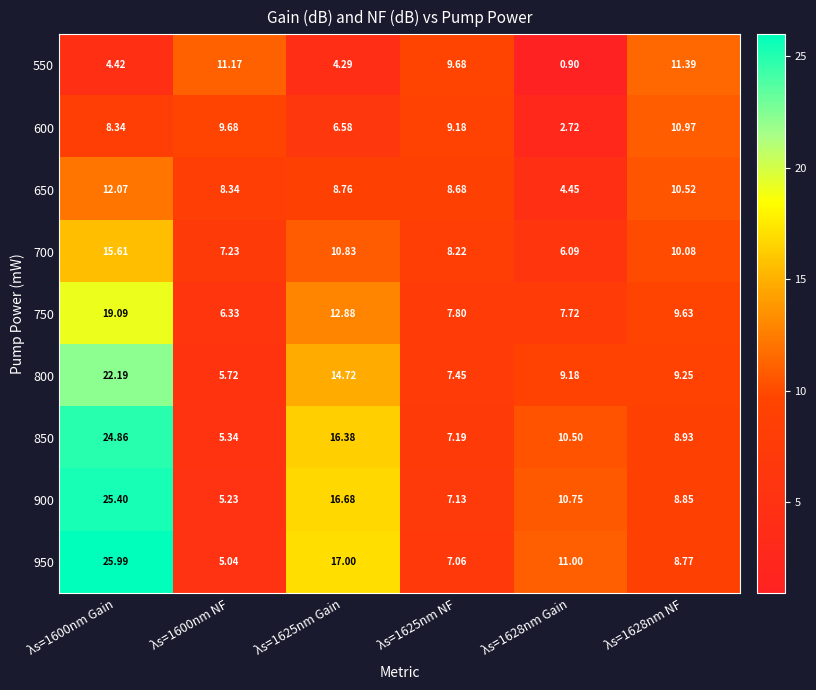

Is the value of 700 at λs=1600nm Gain greater than the value of 600 at λs=1600nm NF?

Yes